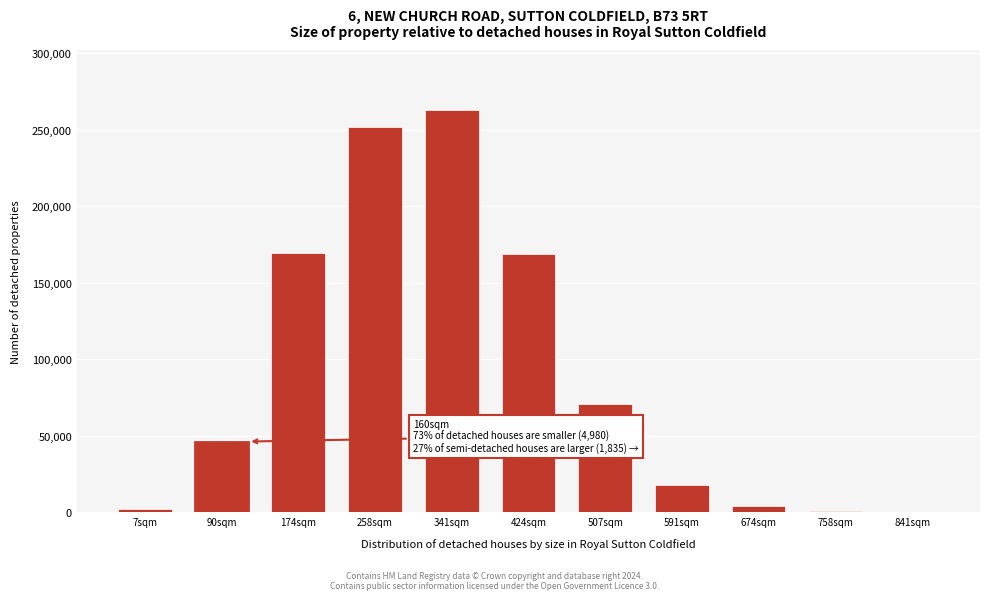

Is it true that the value at 424sqm is 168777?

True